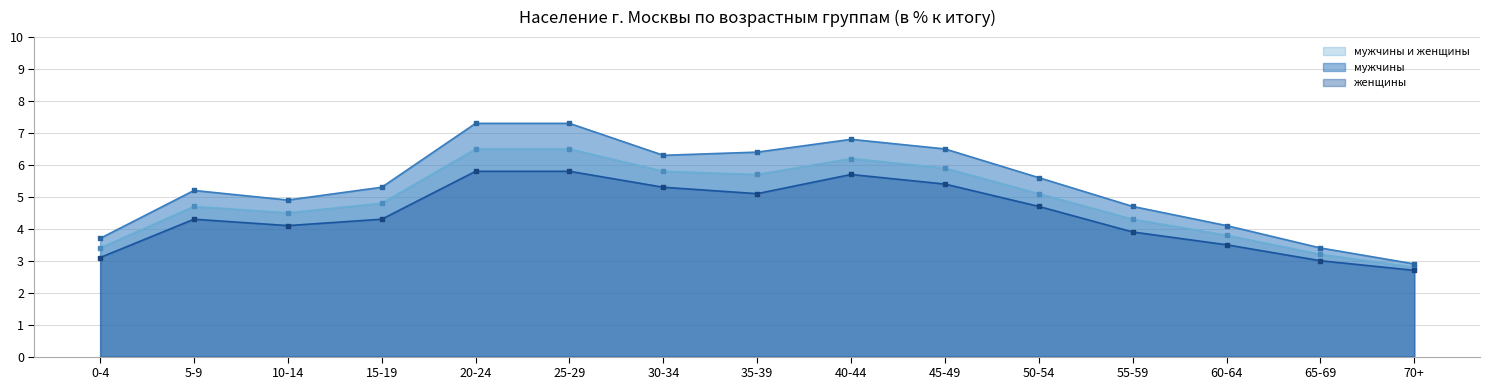

What are all the series names shown in the legend?

мужчины и женщины, мужчины, женщины